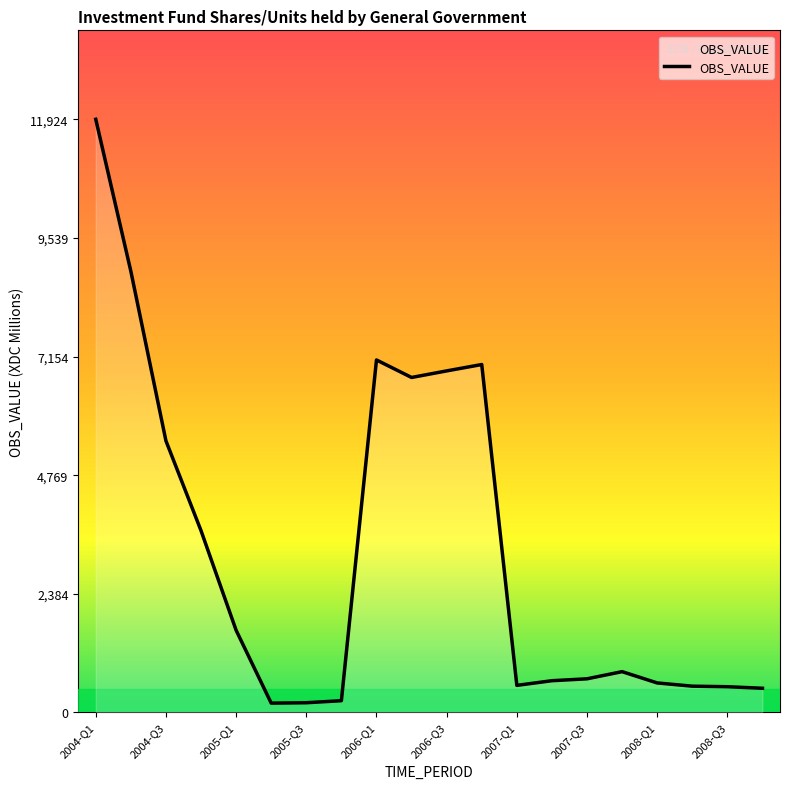

What is the difference between the maximum and minimum values?

11739